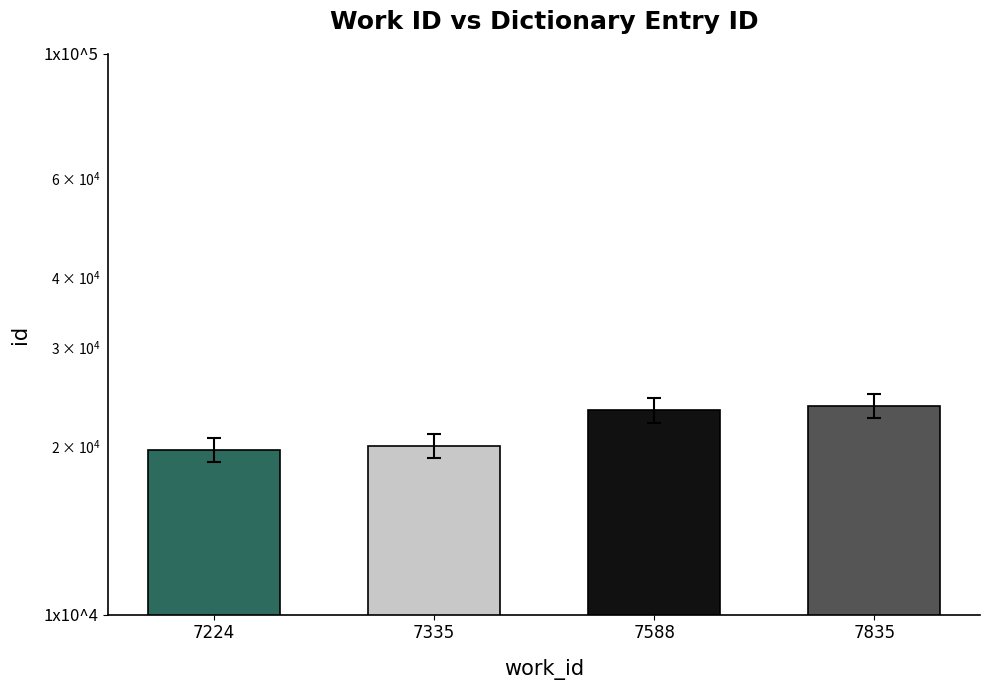

What is the change in value from 7335 to 7835?

+3551